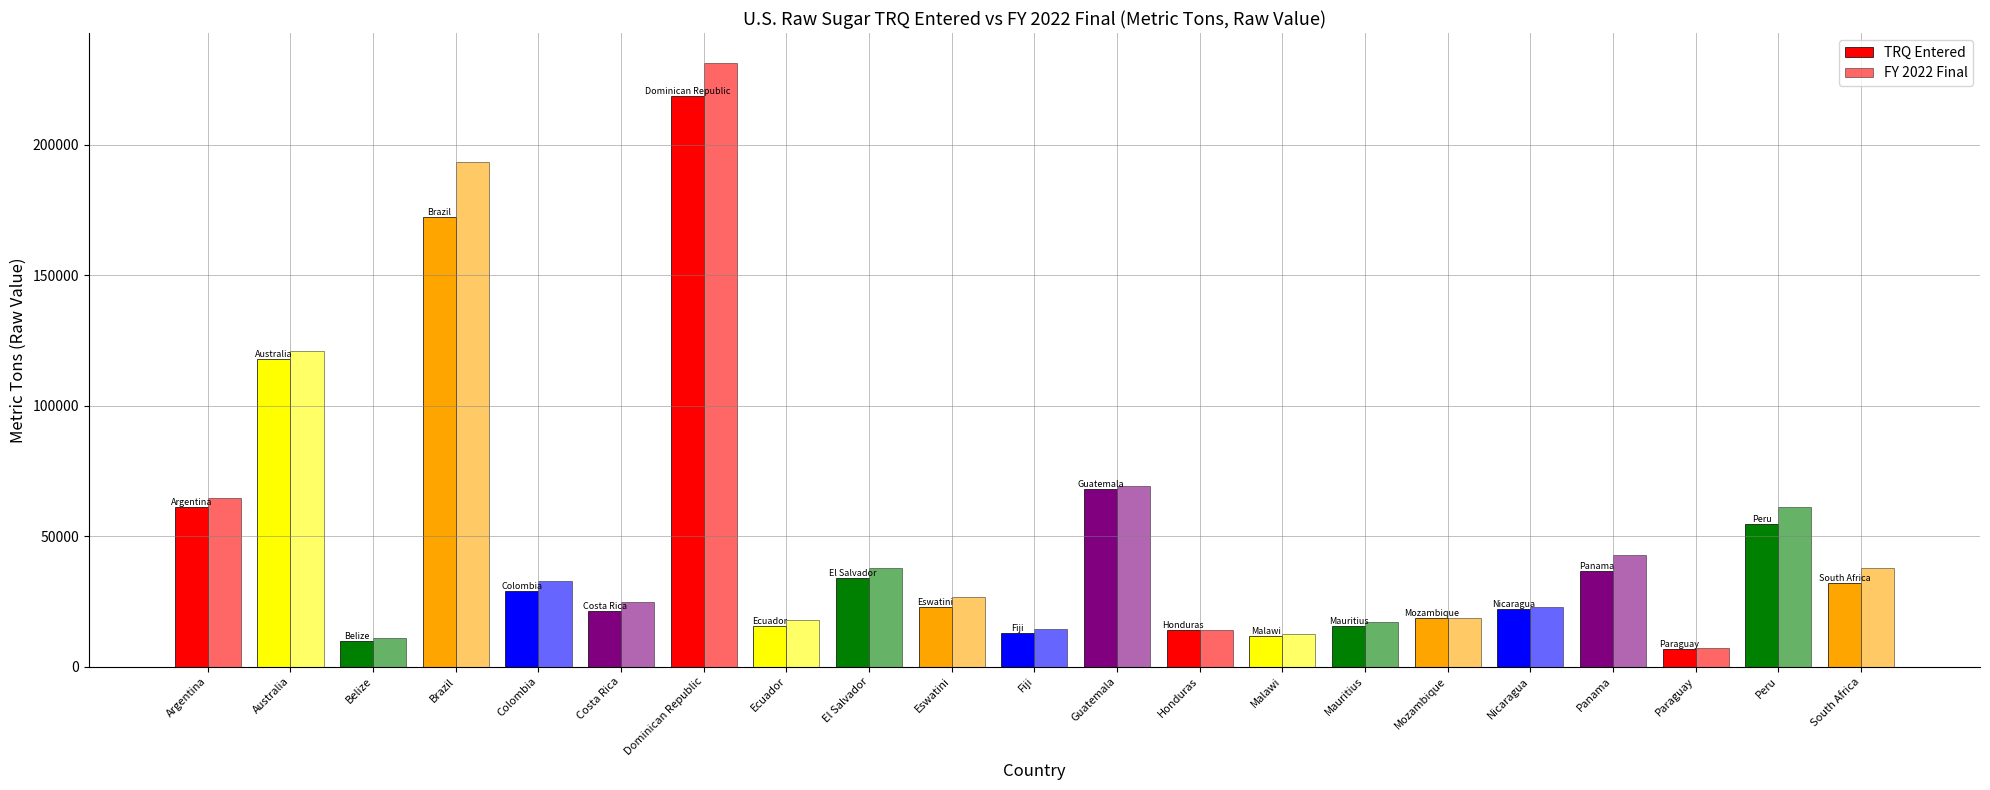

How many values in the FY 2022 Final series are below 26568?

10